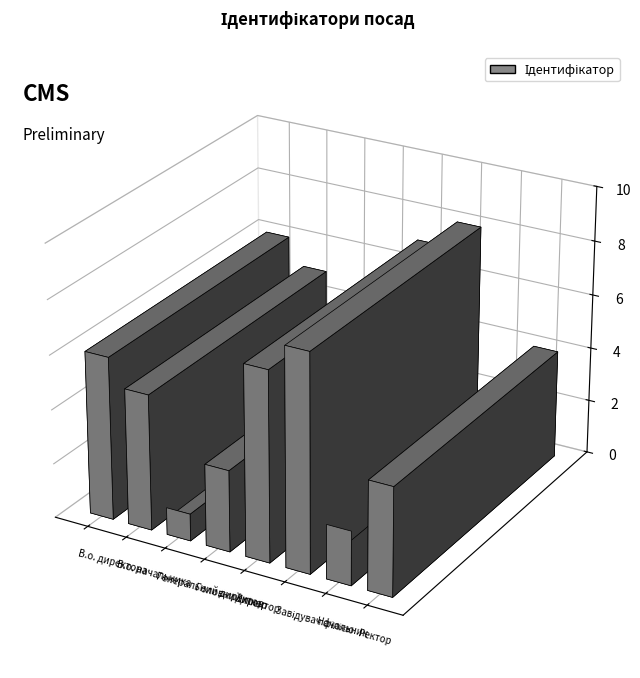

What is the change in value from Директор to Ректор?

-3